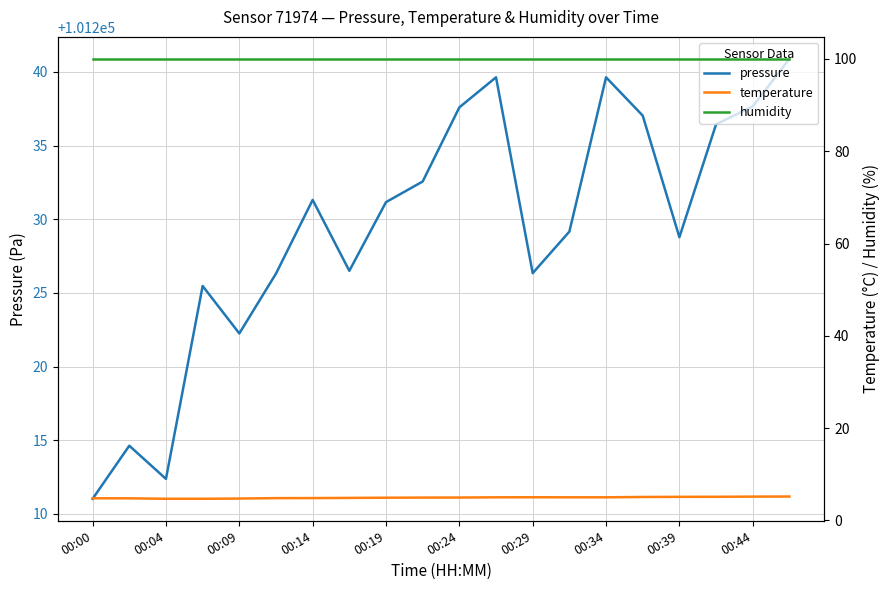

What is the maximum value for pressure?

101240.9